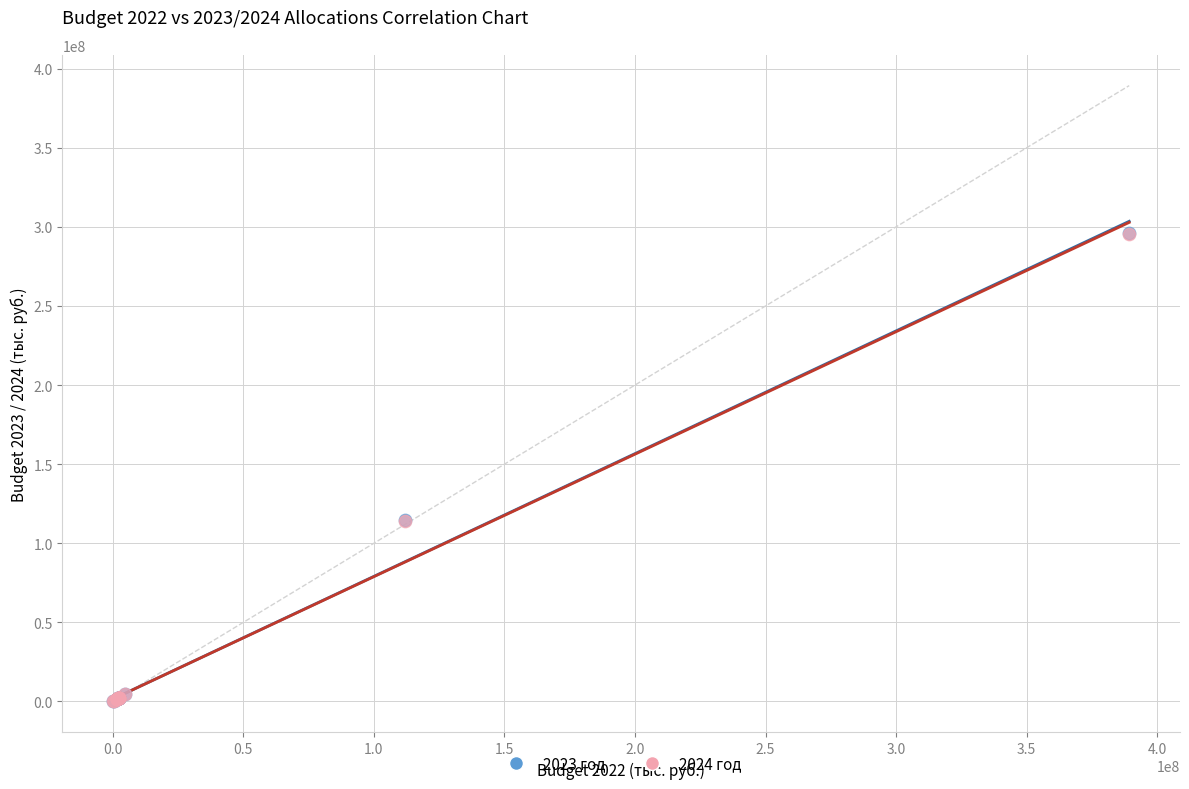

Which series has the widest spread of Y values?

2023 год